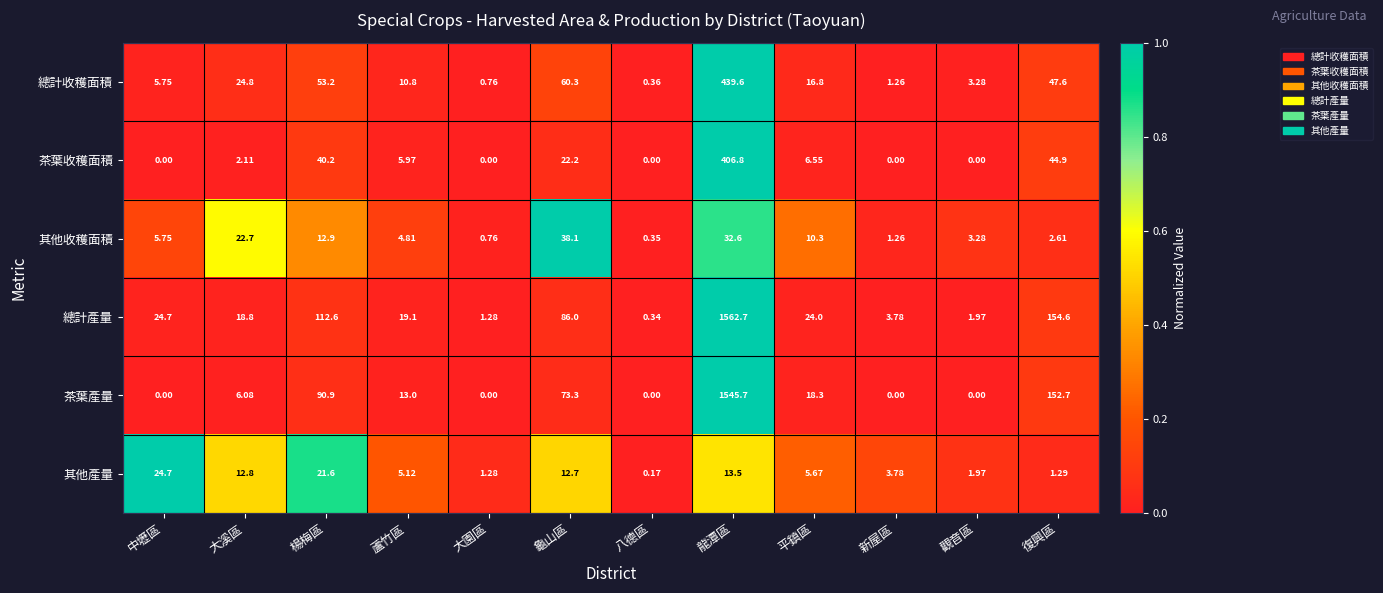

List the labels in order of 總計產量 value, smallest first.

八德區, 大園區, 觀音區, 新屋區, 大溪區, 蘆竹區, 平鎮區, 中壢區, 龜山區, 楊梅區, 復興區, 龍潭區